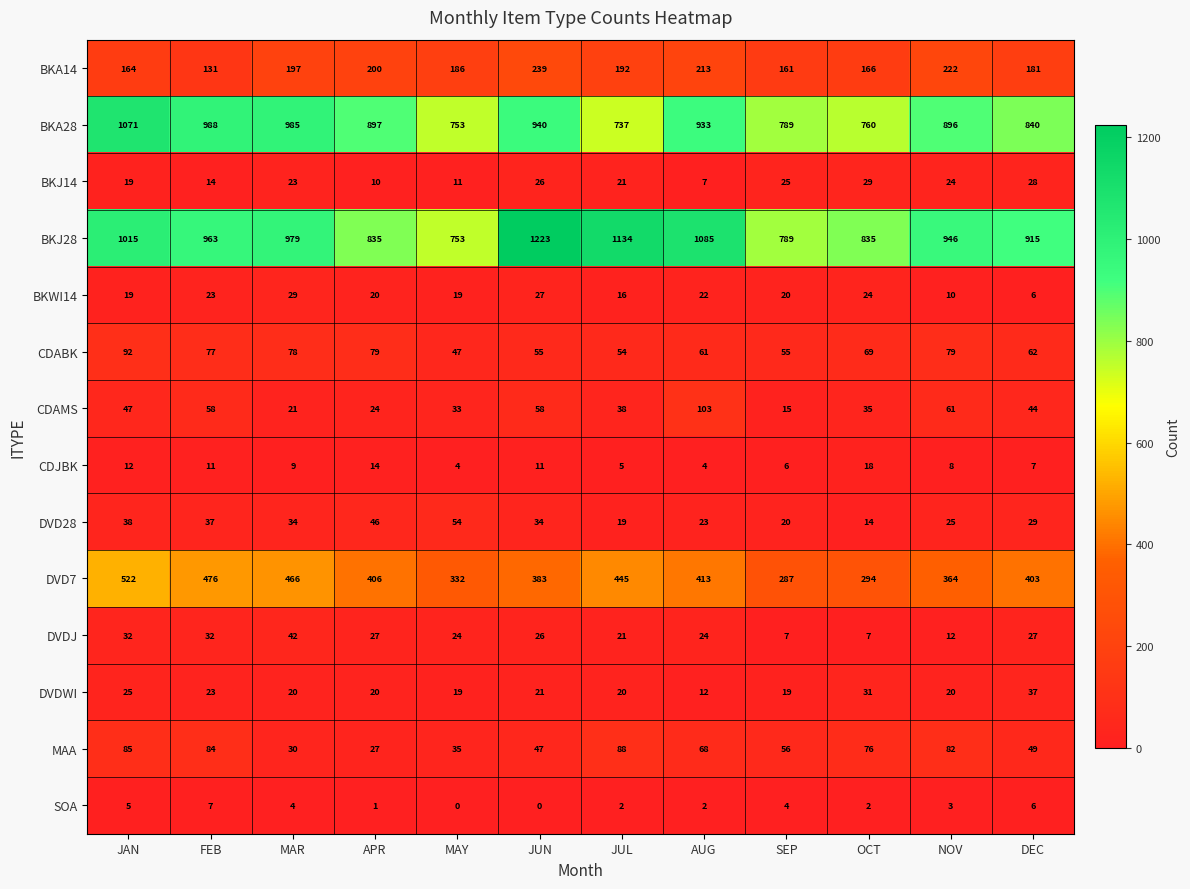

List the labels in order of BKA14 value, largest first.

JUN, NOV, AUG, APR, MAR, JUL, MAY, DEC, OCT, JAN, SEP, FEB